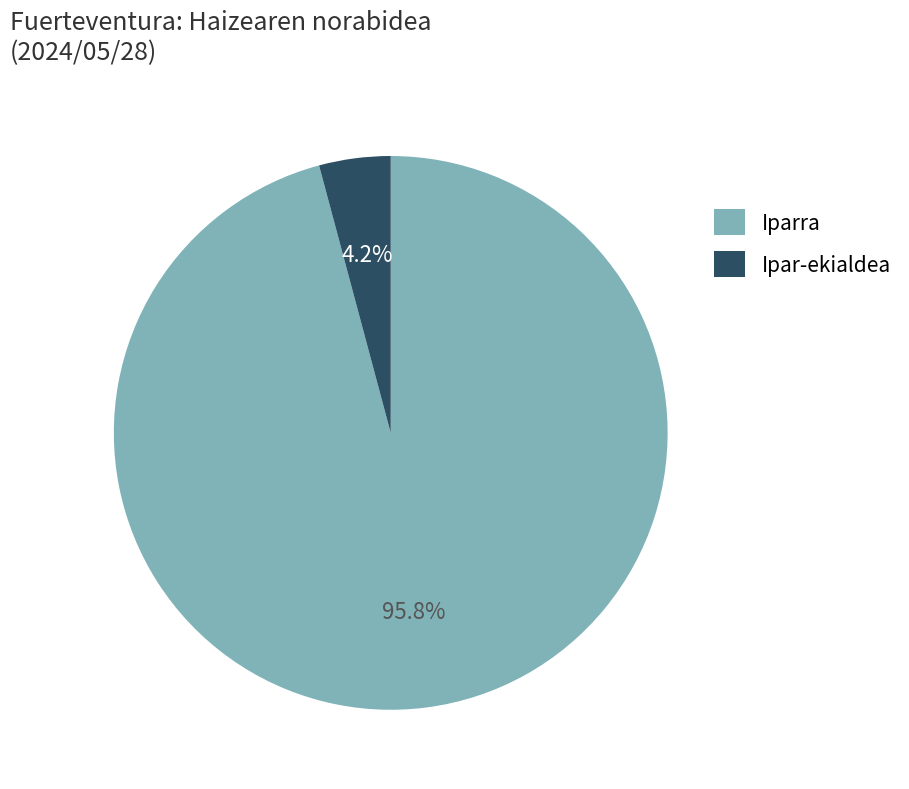

What percentage do Iparra and Ipar-ekialdea together represent?

100.0%